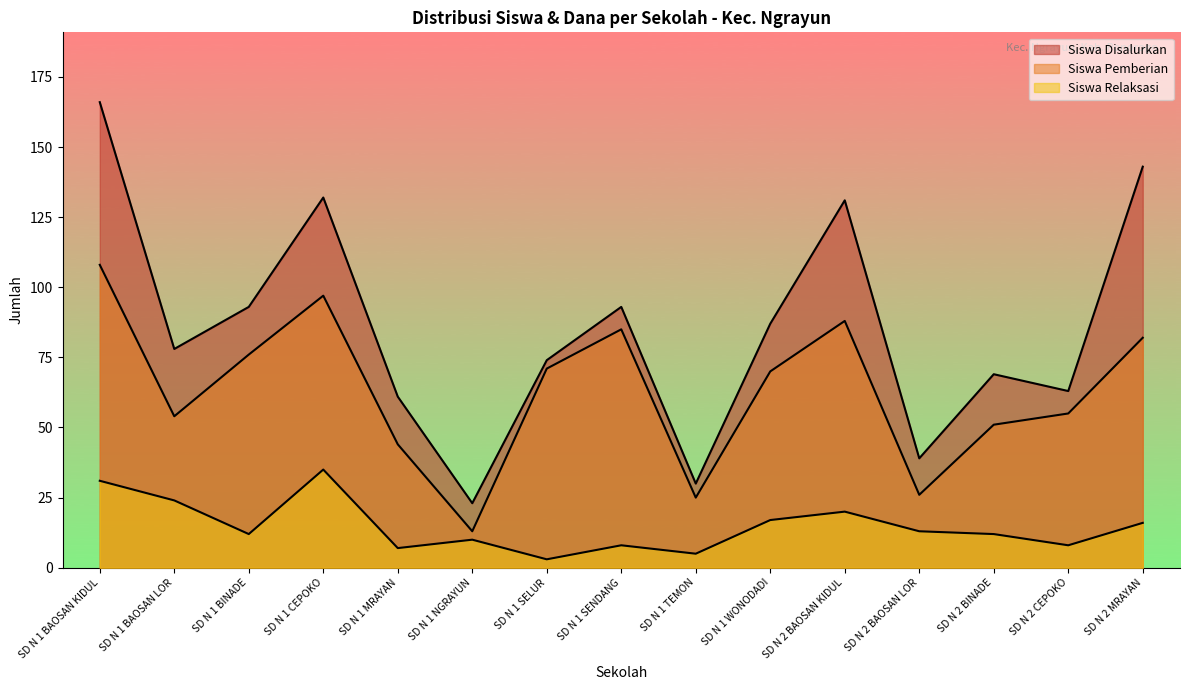

Which has a higher value, SD N 1 WONODADI or SD N 1 TEMON?

SD N 1 WONODADI